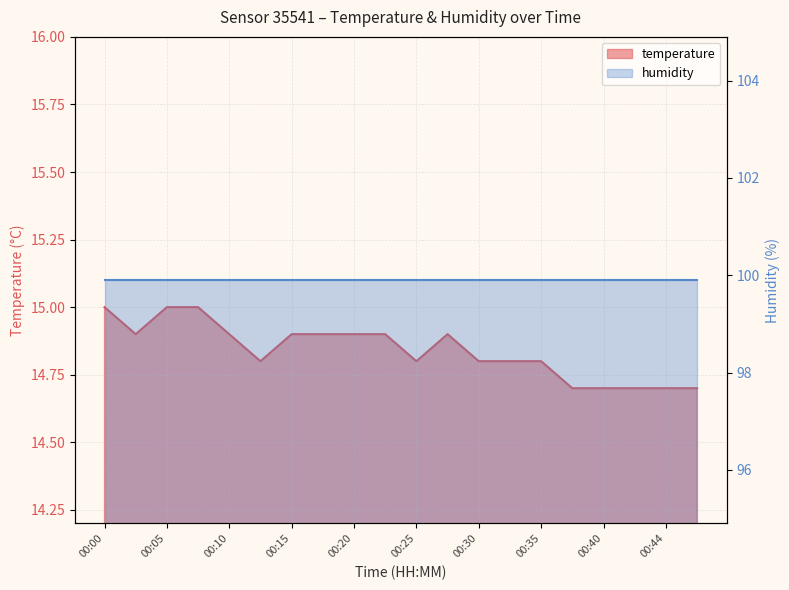

Reading left to right, extract all data points from this chart.

00:00=15.0	00:03=14.9	00:05=15.0	00:08=15.0	00:10=14.9	00:12=14.8	00:15=14.9	00:18=14.9	00:20=14.9	00:22=14.9	00:25=14.8	00:27=14.9	00:30=14.8	00:32=14.8	00:35=14.8	00:37=14.7	00:40=14.7	00:42=14.7	00:44=14.7	00:47=14.7